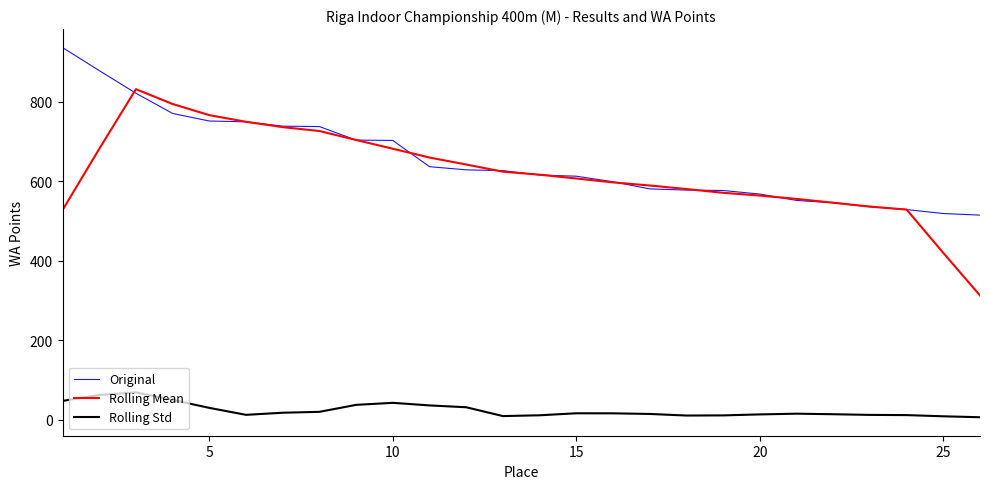

What is the minimum value for Original?

515.0